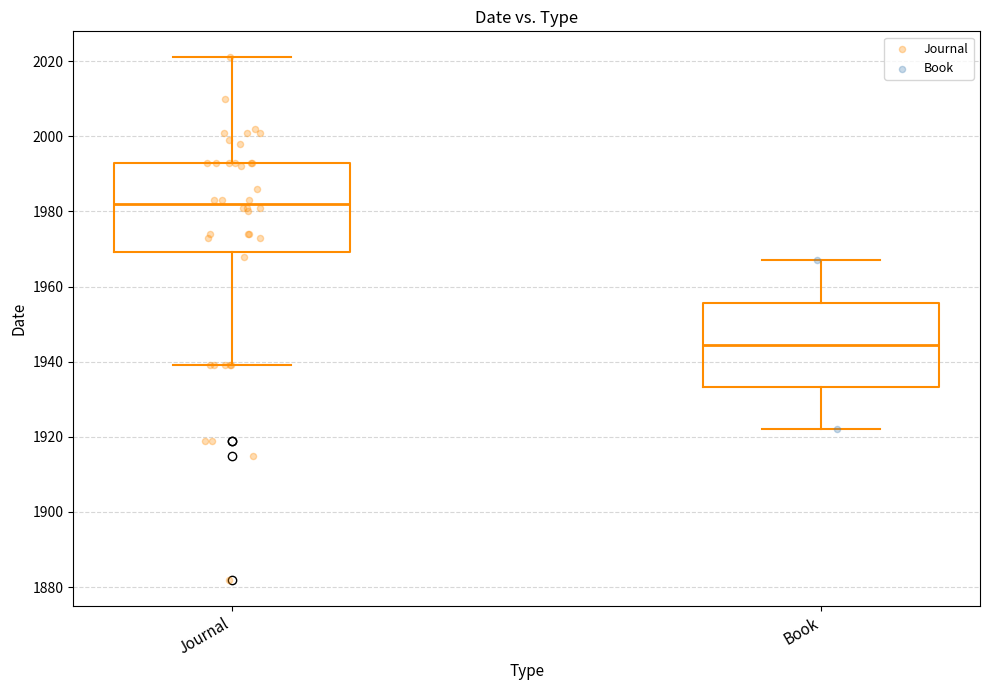

Reading left to right, read every box against the y-axis: the position of its median line, the range the box covers, and the ends of its whiskers. The values are not printed on the chart, so give them approximately, as read against the axis.

Journal: median 1982, box 1970 to 1994, whiskers 1940 to 2022
Book: median 1944, box 1934 to 1956, whiskers 1922 to 1968